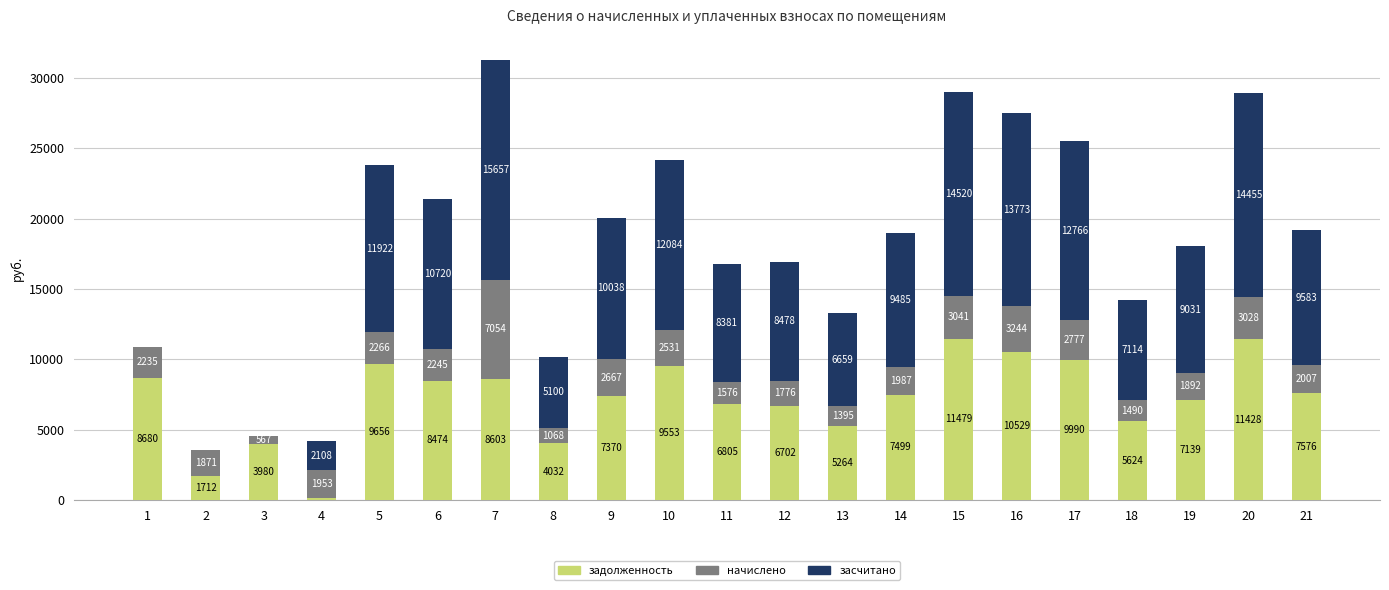

At which label does задолженность reach its peak?

15